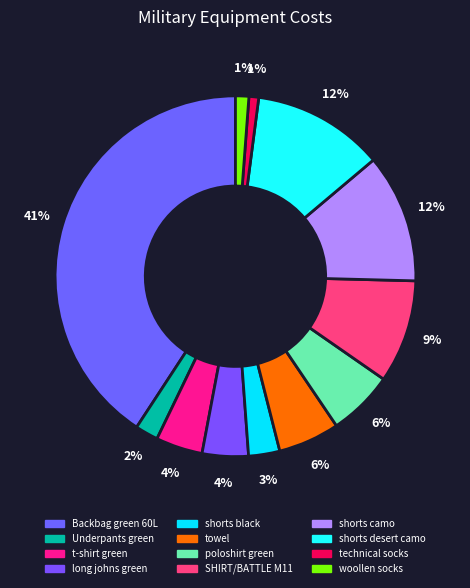

The shorts desert camo slice represents 21% of the pie. True or false?

False